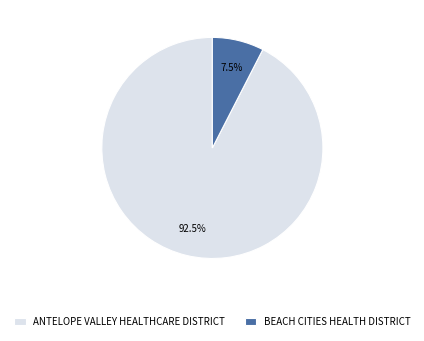

Which slice is the largest?

ANTELOPE VALLEY HEALTHCARE DISTRICT